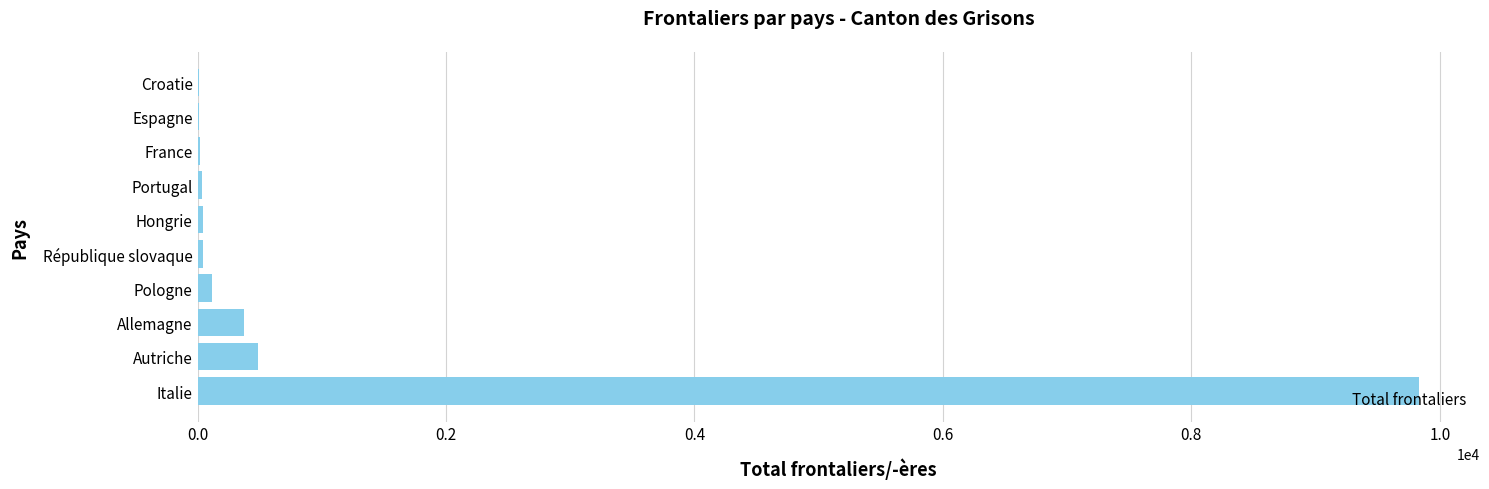

Between Allemagne and Portugal, which is larger?

Allemagne